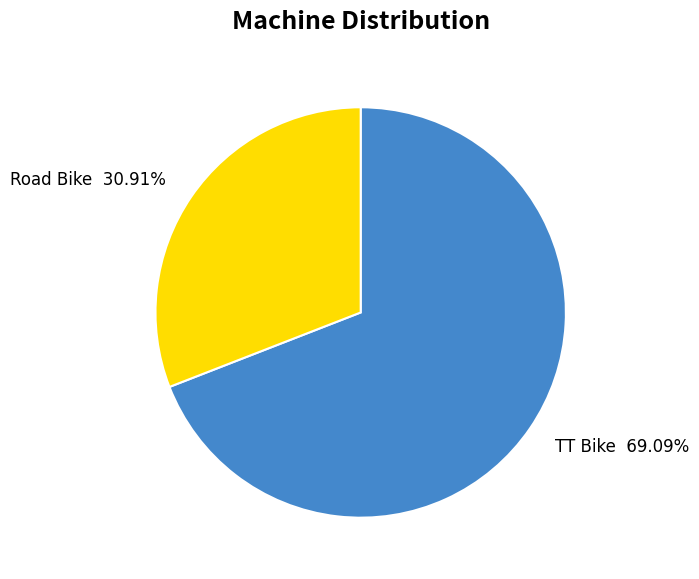

Is it true that TT Bike is 57% of the pie?

False